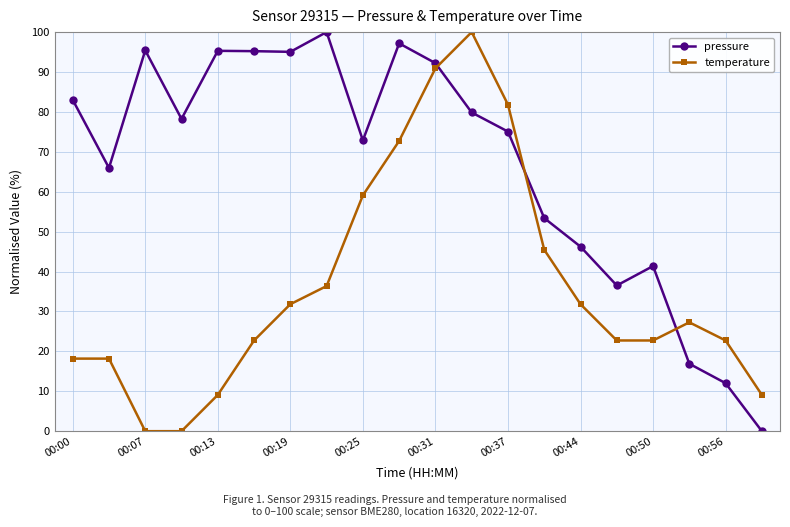

What is the average value of the pressure series?

66.6